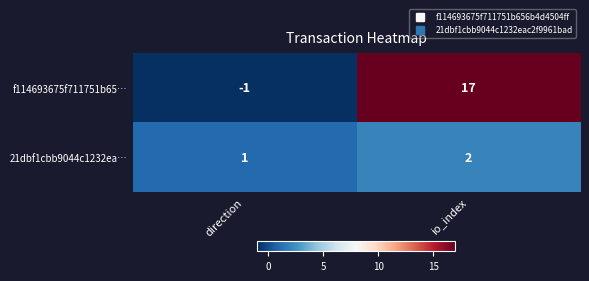

What is the greatest value displayed?

17